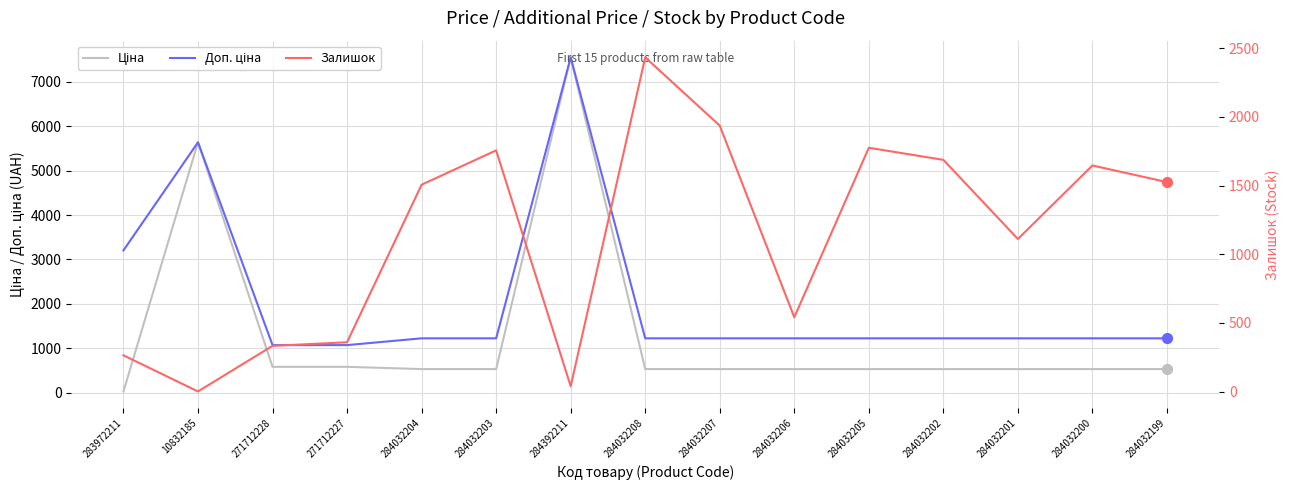

What are all the series names shown in the legend?

Ціна, Доп. ціна, Залишок